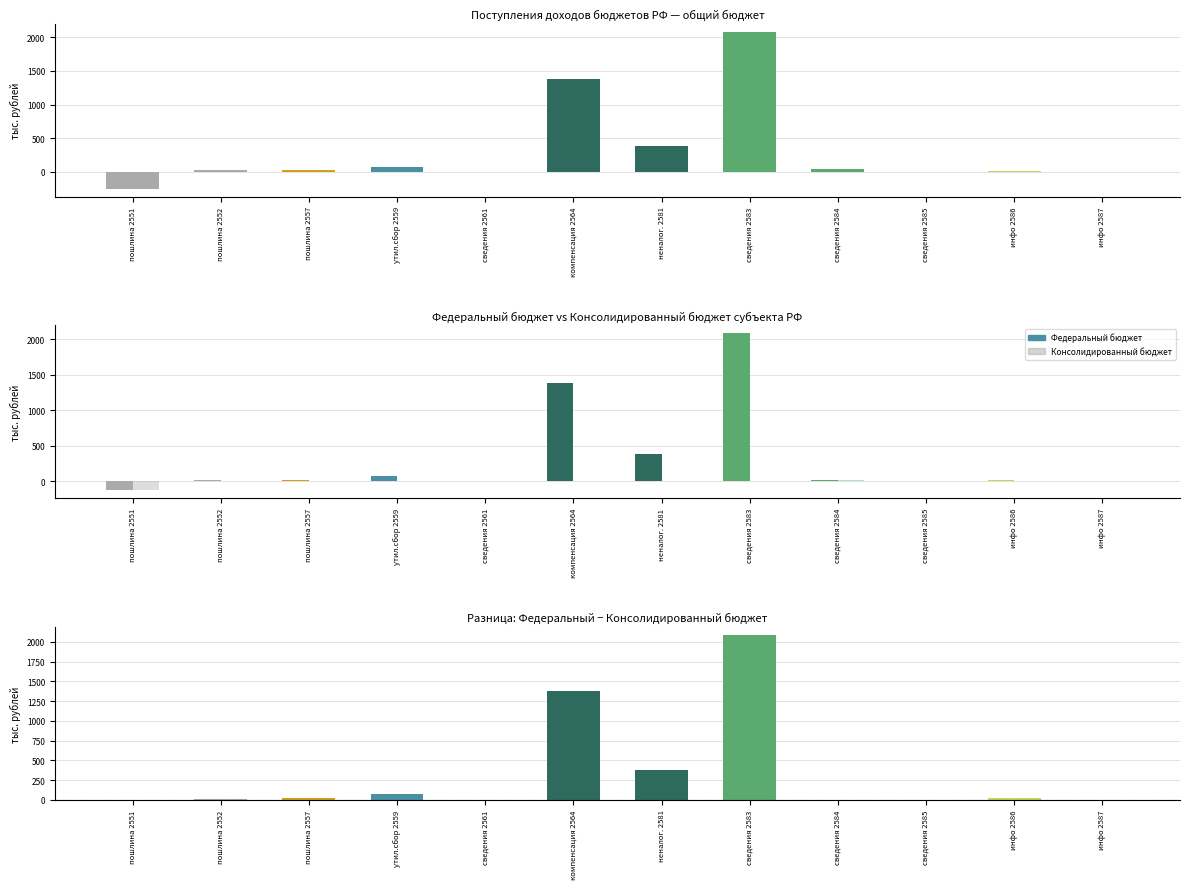

Are the bars horizontal?

No